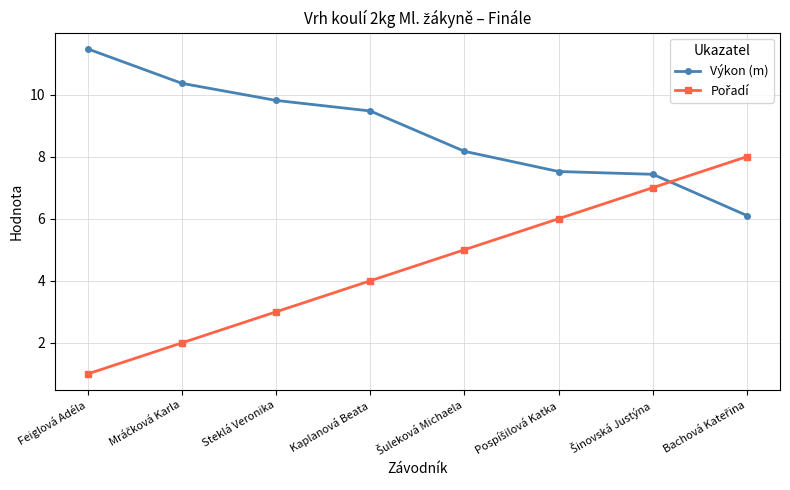

At which category does the chart reach its peak across all series?

Feiglová Adéla